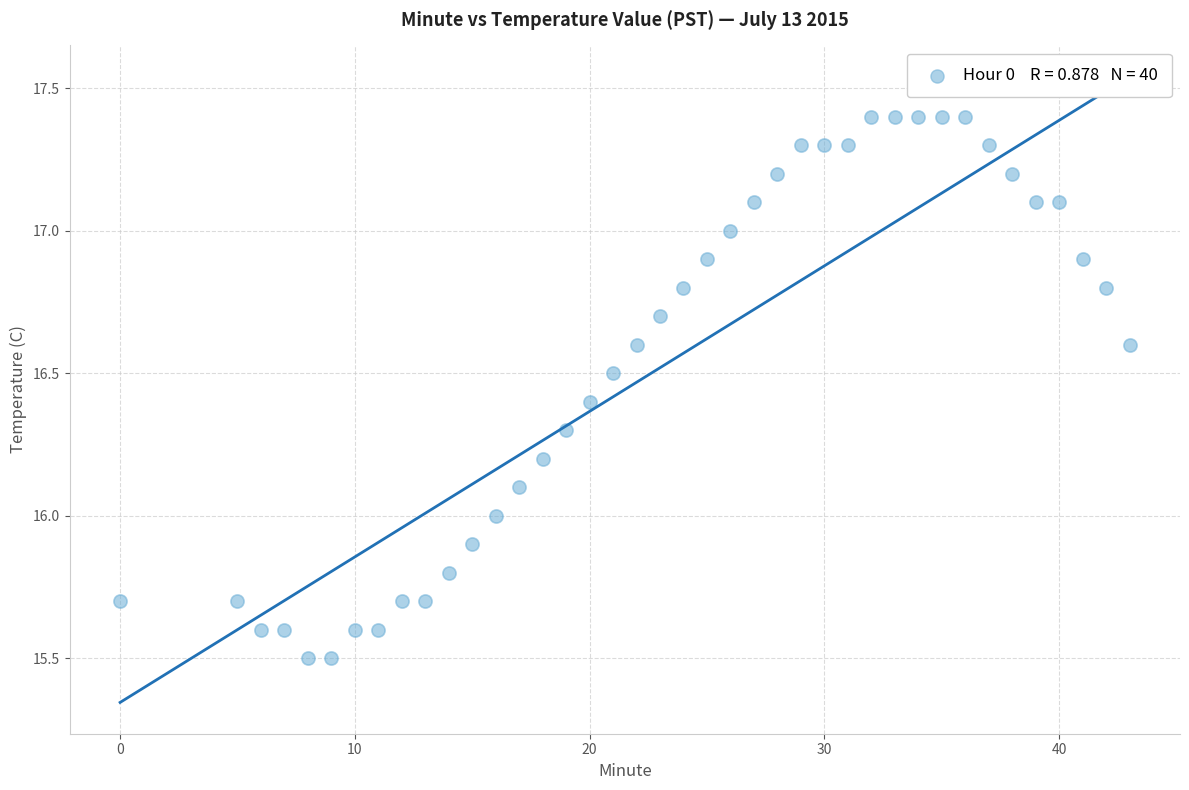

What is the range of Y values (max minus min)?

1.9